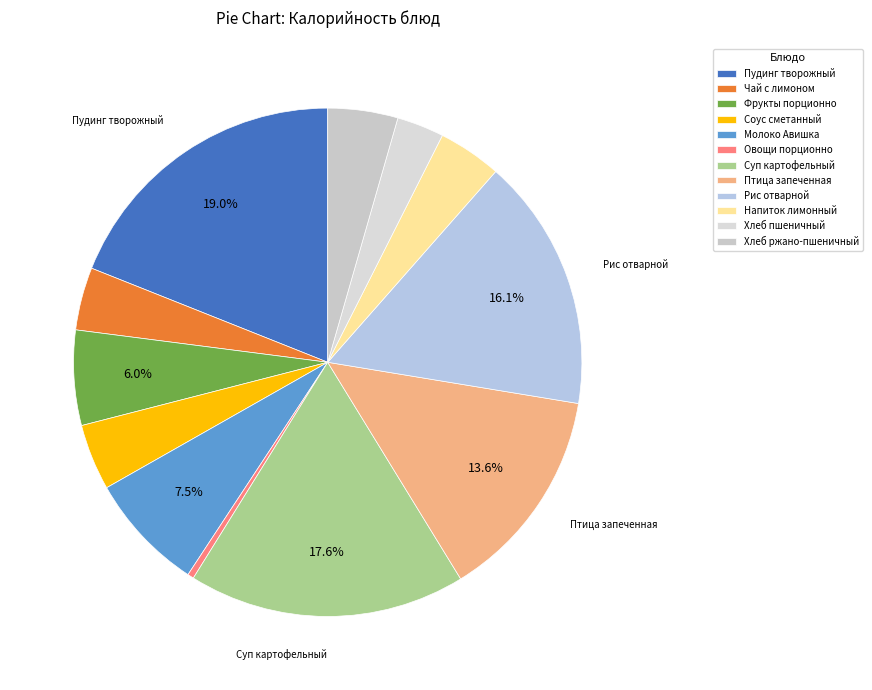

Is it true that Чай с лимоном is 4% of the pie?

True